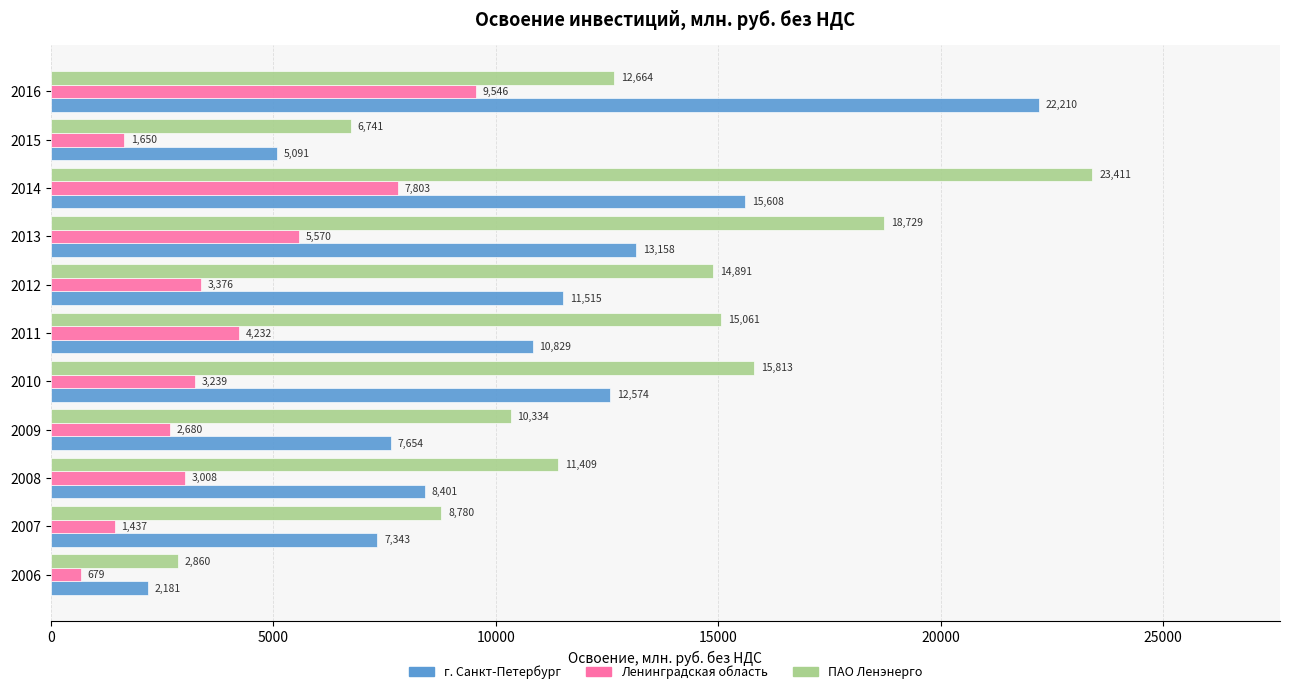

Which series has the largest total across all categories?

ПАО Ленэнерго